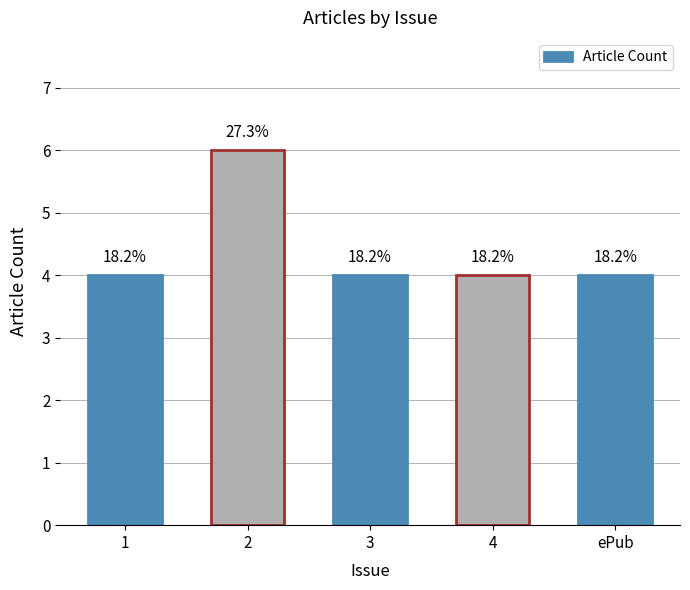

How many bars are there in total?

5